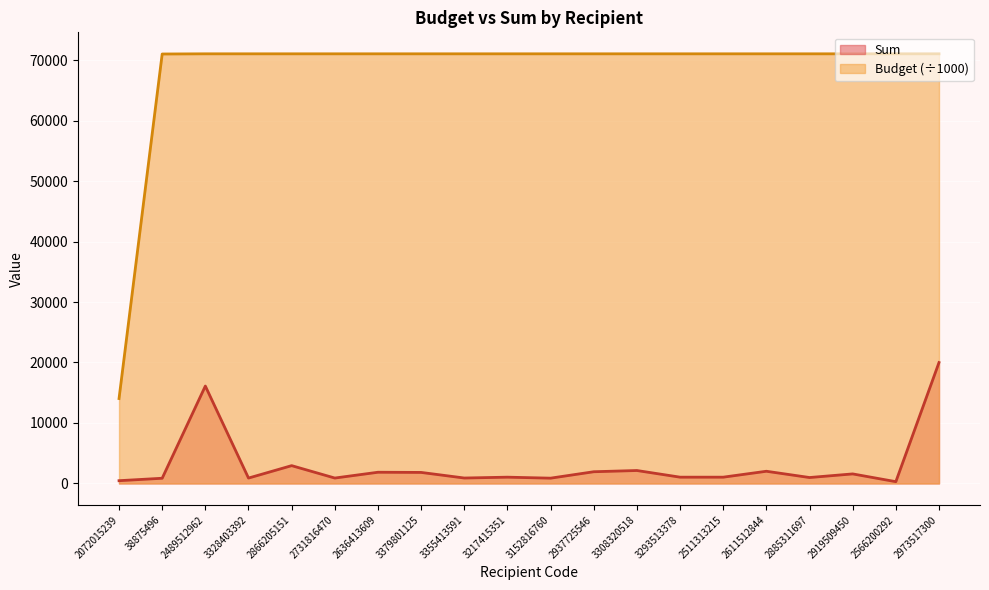

What is the value of the Sum point at the 5th from the left?

2945.0